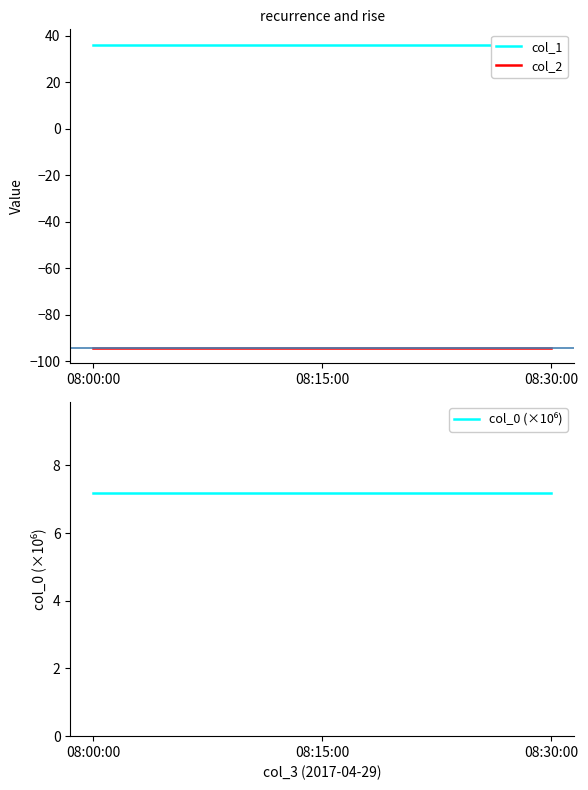

Which category has the highest value across all series?

08:00:00